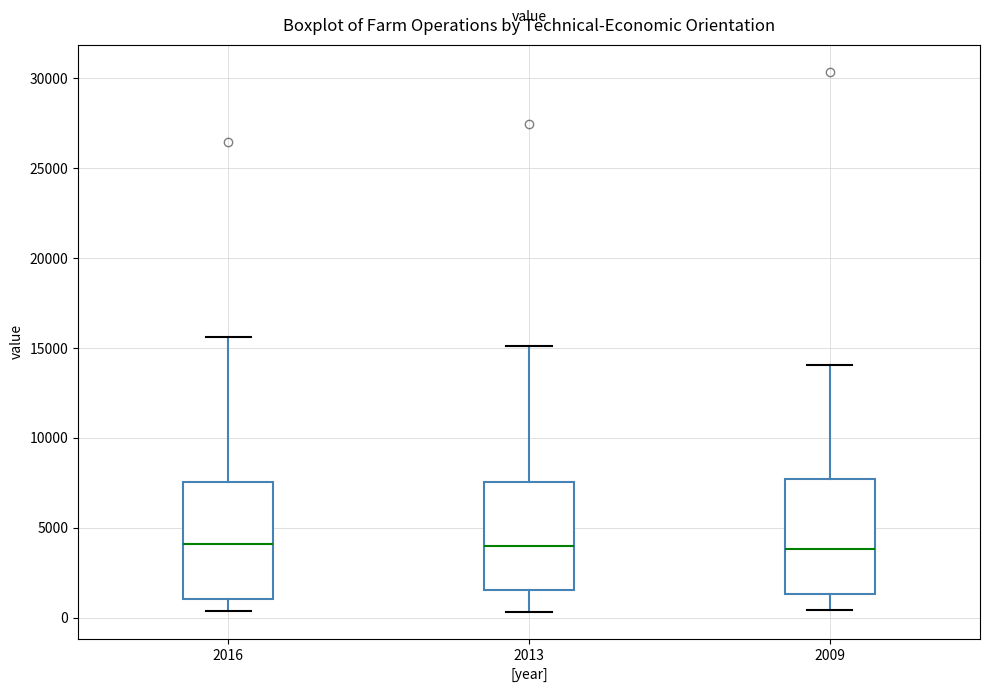

Reading left to right, transcribe this box plot: for each box, give where its median line is, the range the box spans, and where its two whiskers end, as read against the y-axis. The values are not printed on the chart, so give them approximately, as read against the axis.

2016: median 4000, box 1000 to 7500, whiskers 500 to 15500
2013: median 4000, box 1500 to 7500, whiskers 500 to 15000
2009: median 4000, box 1500 to 7500, whiskers 500 to 14000